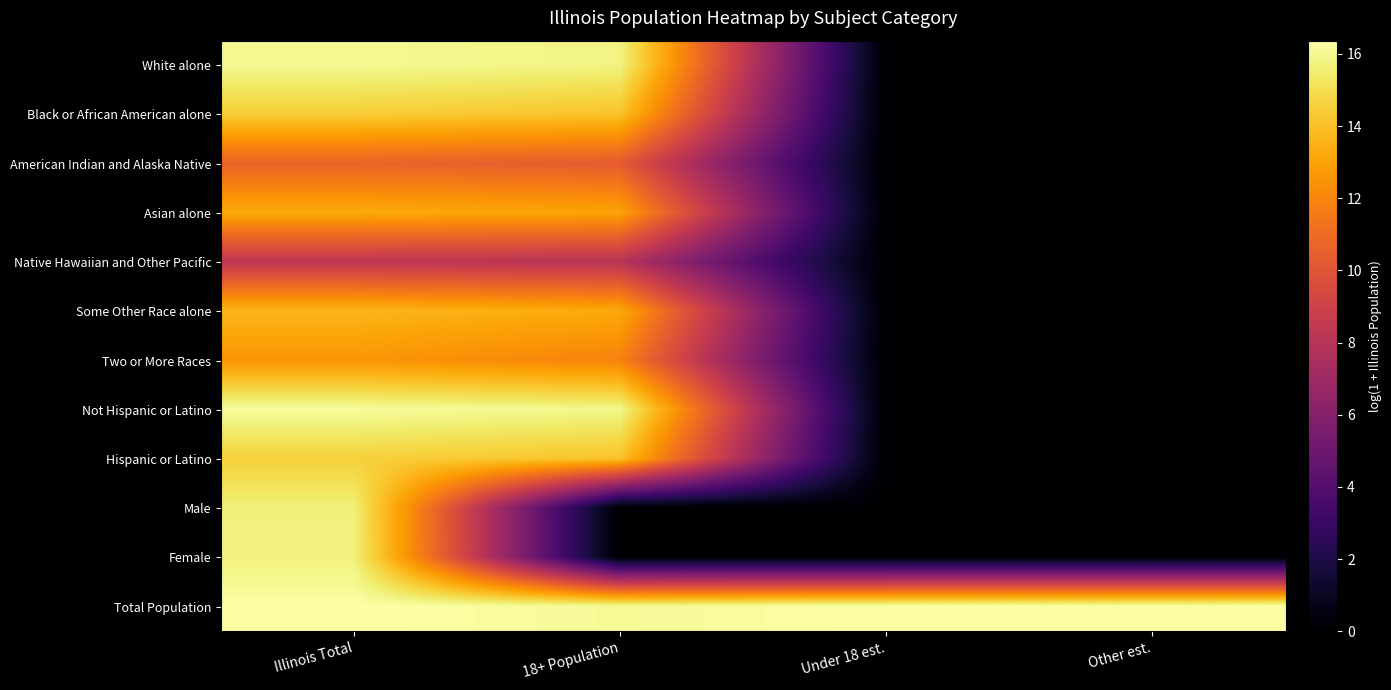

Reading left to right, transcribe all the data shown in this chart.

White alone: Illinois Total=16.0	18+ Population=15.8	Under 18 est.=0.0	Other est.=0.0
Black or African American alone: Illinois Total=14.4	18+ Population=14.1	Under 18 est.=0.0	Other est.=0.0
American Indian and Alaska Native: Illinois Total=10.7	18+ Population=10.3	Under 18 est.=0.0	Other est.=0.0
Asian alone: Illinois Total=13.3	18+ Population=13.0	Under 18 est.=0.0	Other est.=0.0
Native Hawaiian and Other Pacific: Illinois Total=8.3	18+ Population=8.0	Under 18 est.=0.0	Other est.=0.0
Some Other Race alone: Illinois Total=13.7	18+ Population=13.2	Under 18 est.=0.0	Other est.=0.0
Two or More Races: Illinois Total=12.6	18+ Population=11.9	Under 18 est.=0.0	Other est.=0.0
Not Hispanic or Latino: Illinois Total=16.2	18+ Population=15.9	Under 18 est.=0.0	Other est.=0.0
Hispanic or Latino: Illinois Total=14.5	18+ Population=14.1	Under 18 est.=0.0	Other est.=0.0
Male: Illinois Total=15.7	18+ Population=0.0	Under 18 est.=0.0	Other est.=0.0
Female: Illinois Total=15.7	18+ Population=0.0	Under 18 est.=0.0	Other est.=0.0
Total Population: Illinois Total=16.4	18+ Population=16.1	Under 18 est.=16.4	Other est.=16.4